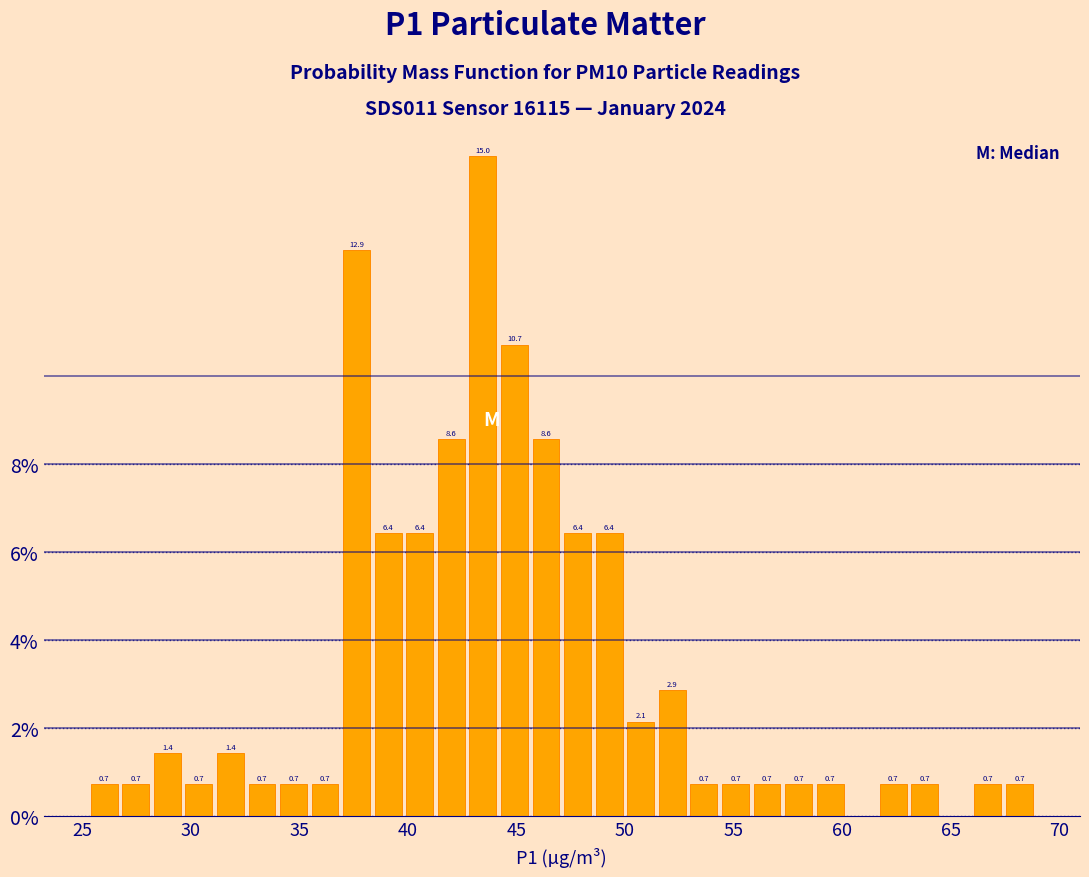

Around what value on the x-axis is the tallest bar? Give the approximate position of its centre, as read against the axis.

43.5